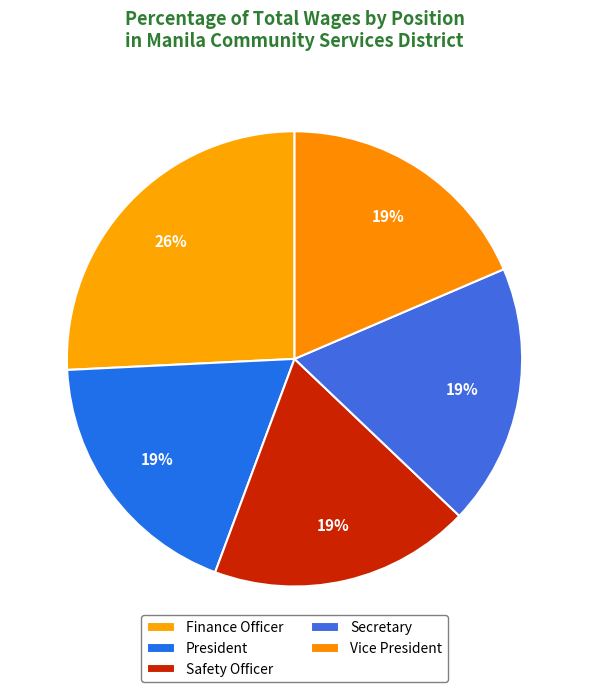

The Safety Officer slice represents 13% of the pie. True or false?

False